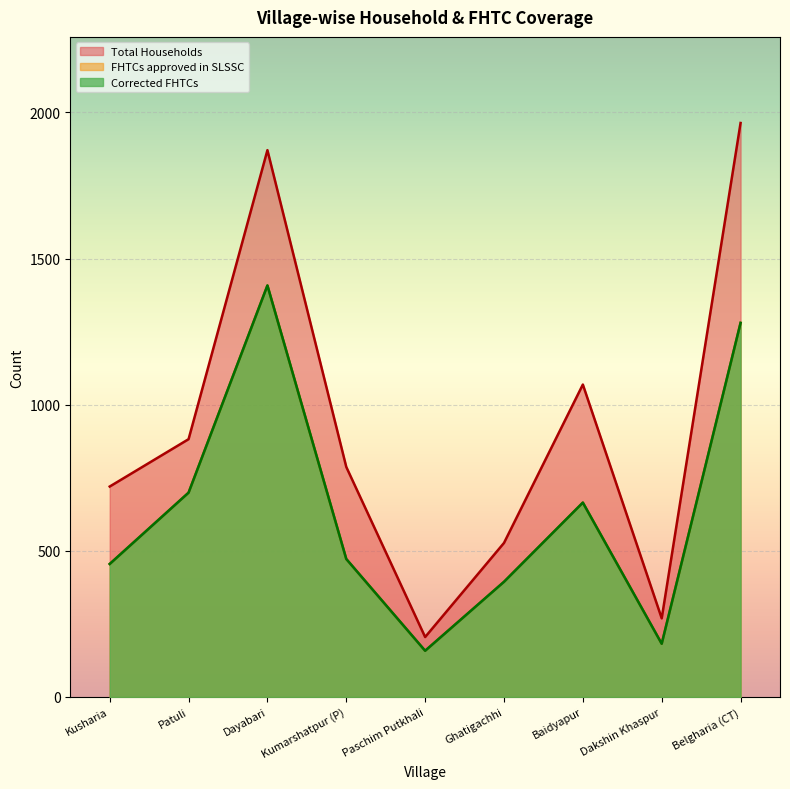

How many interior local valleys does the FHTCs approved in SLSSC series have?

2